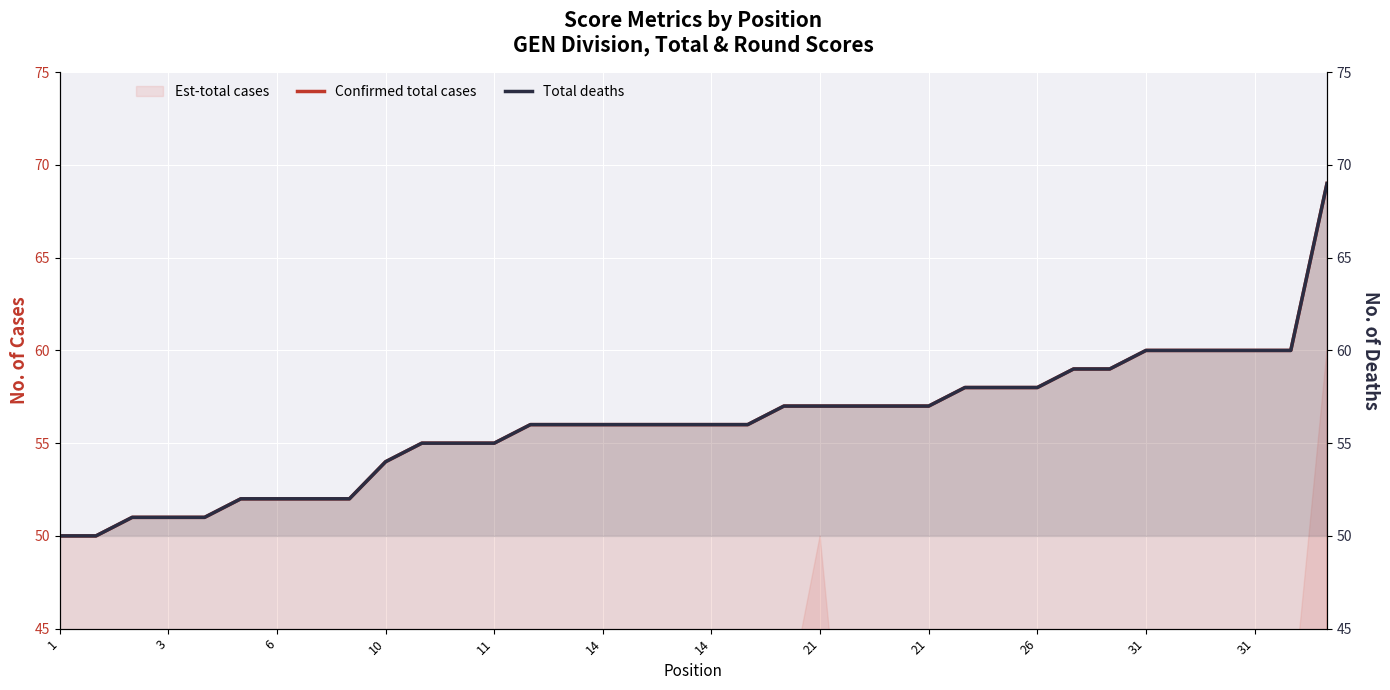

What is the minimum value for Total deaths?

50